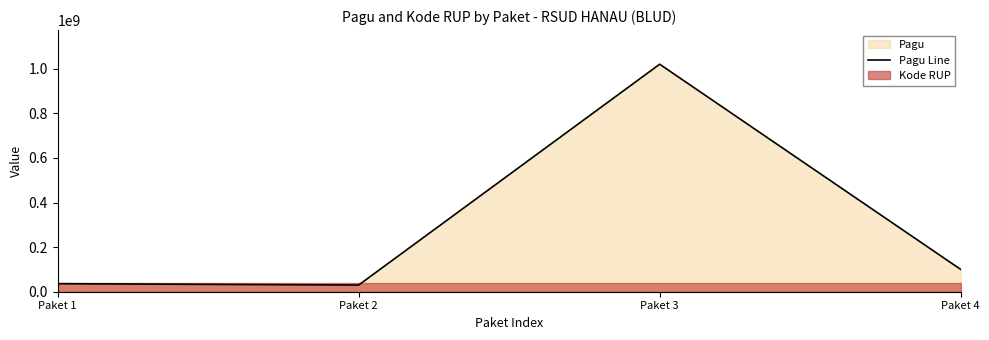

Which label corresponds to the largest value in the chart?

Paket 3